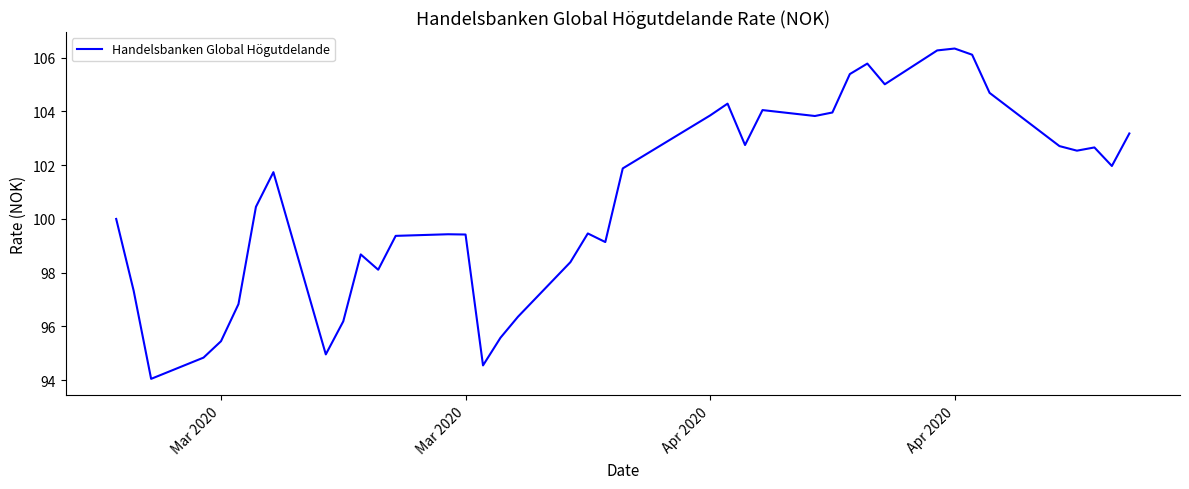

What is the sum of all values?

4027.6